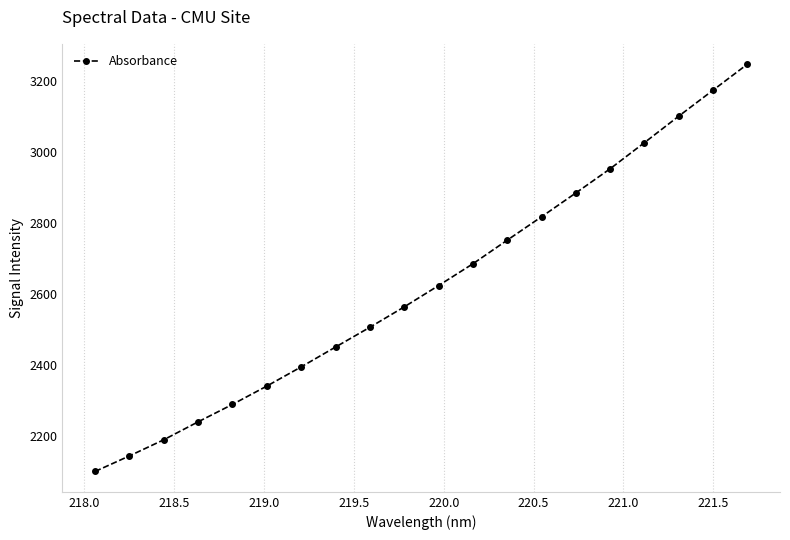

What is the maximum value shown in the chart?

3246.5